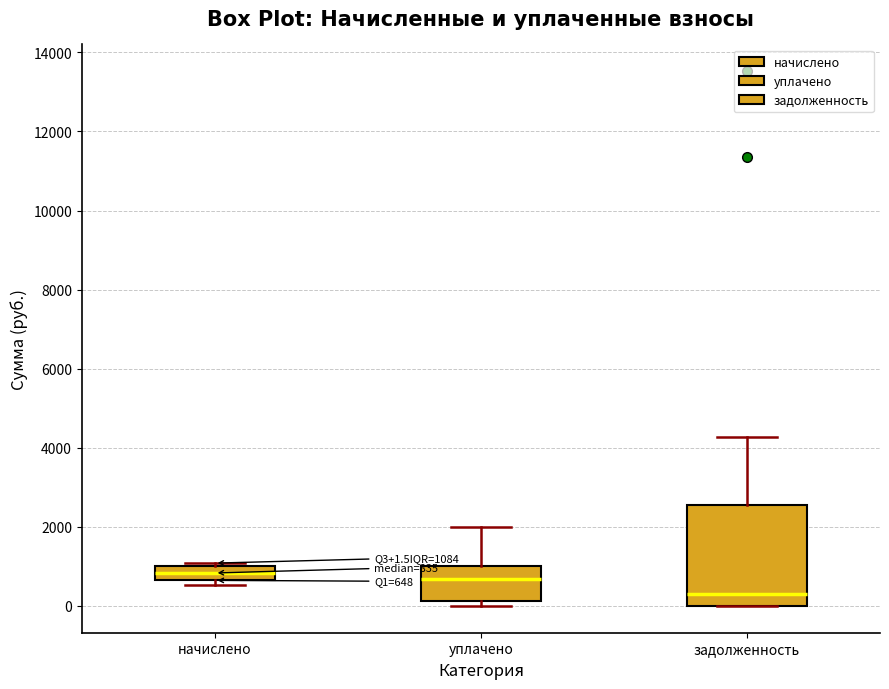

Which box is the tallest, from its lower edge to its upper edge?

задолженность